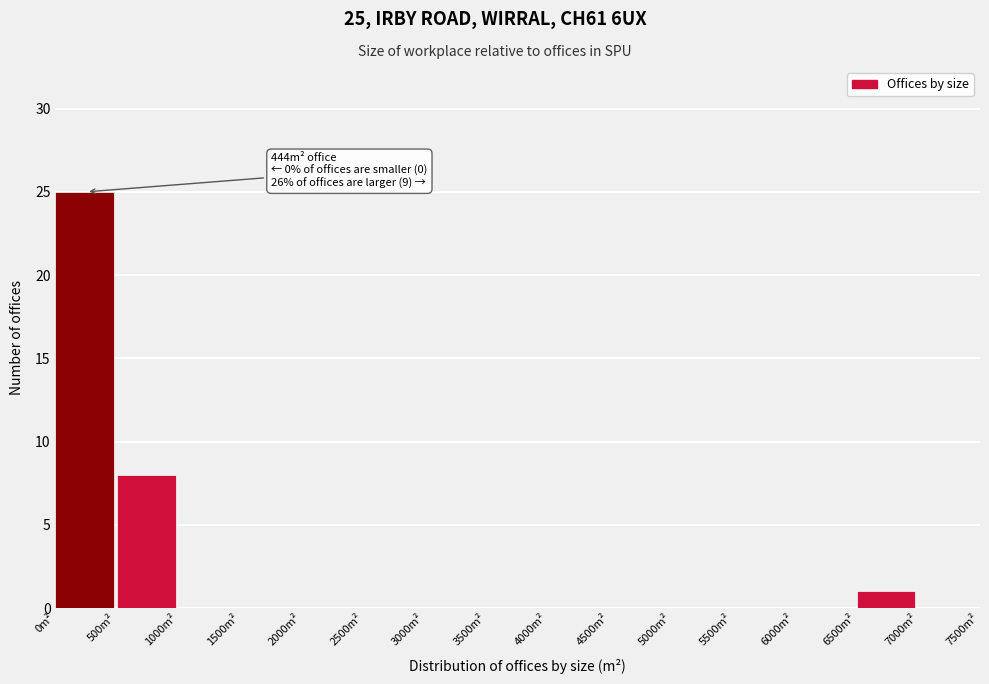

Which range on the x-axis has the tallest bar?

0 to 500